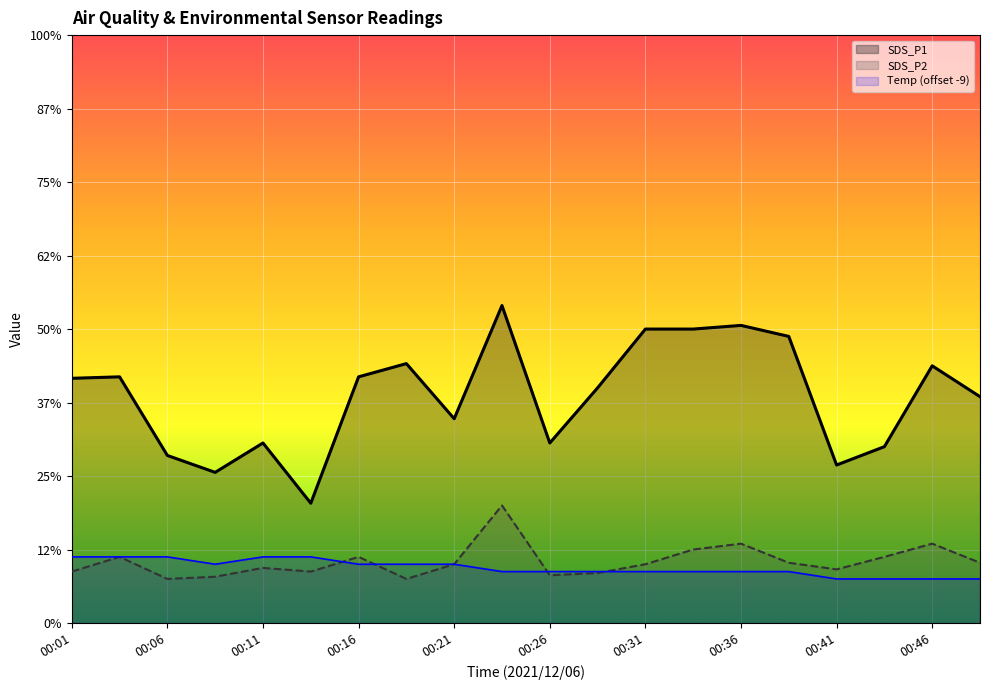

True or false: Temp (offset -9) and SDS_P2 intersect in this chart.

True